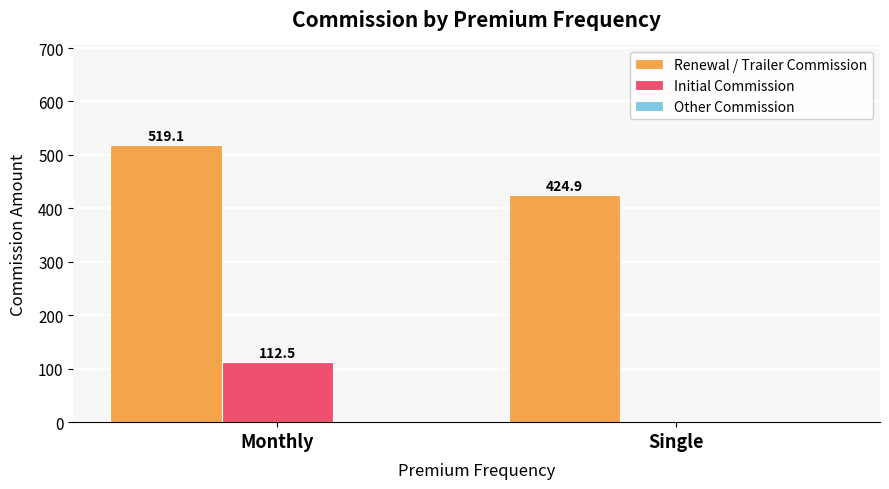

Which series has the widest spread of values?

Initial Commission